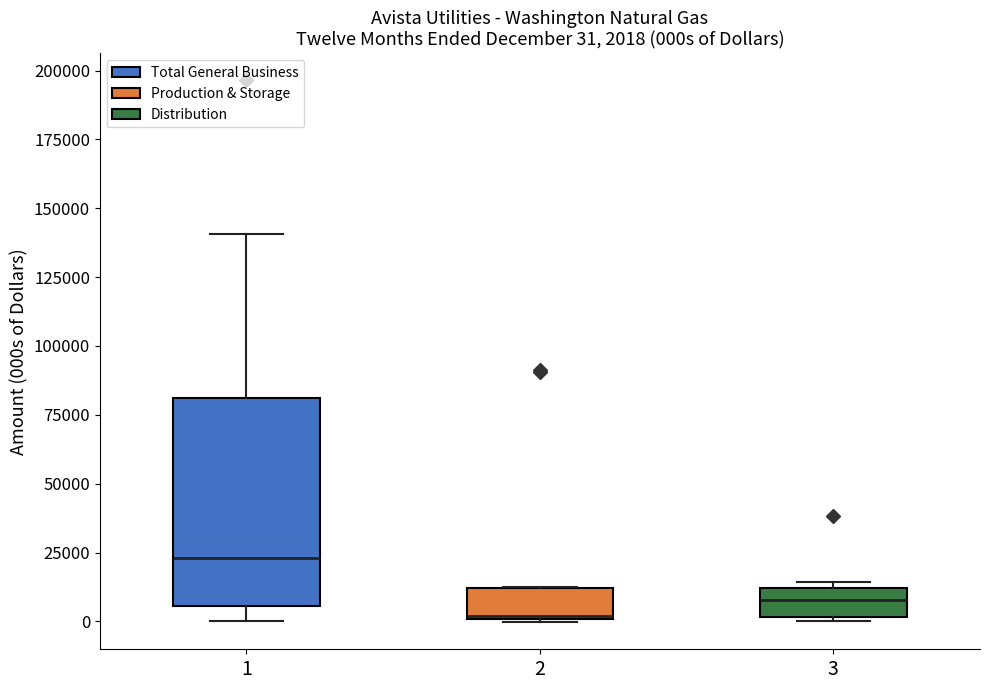

Which box's median line is the highest?

1